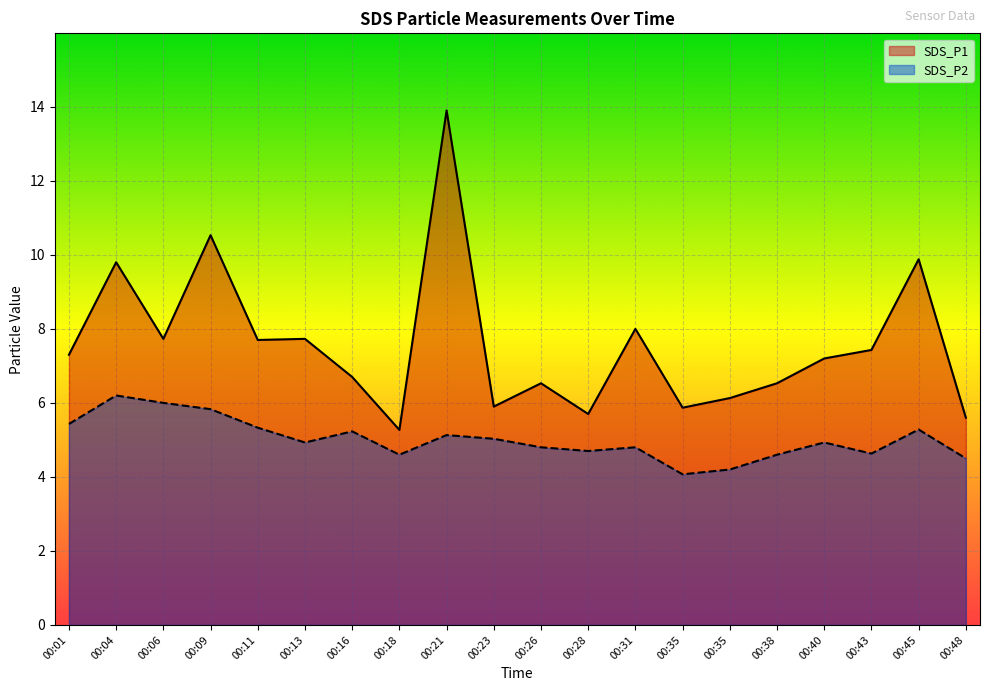

How many data points in SDS_P1 are above 7?

11